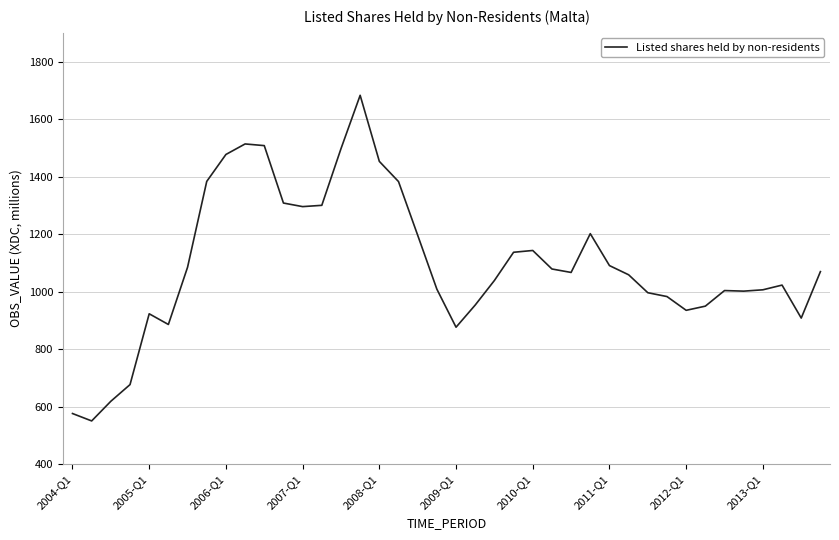

What is the smallest value displayed?

550.9